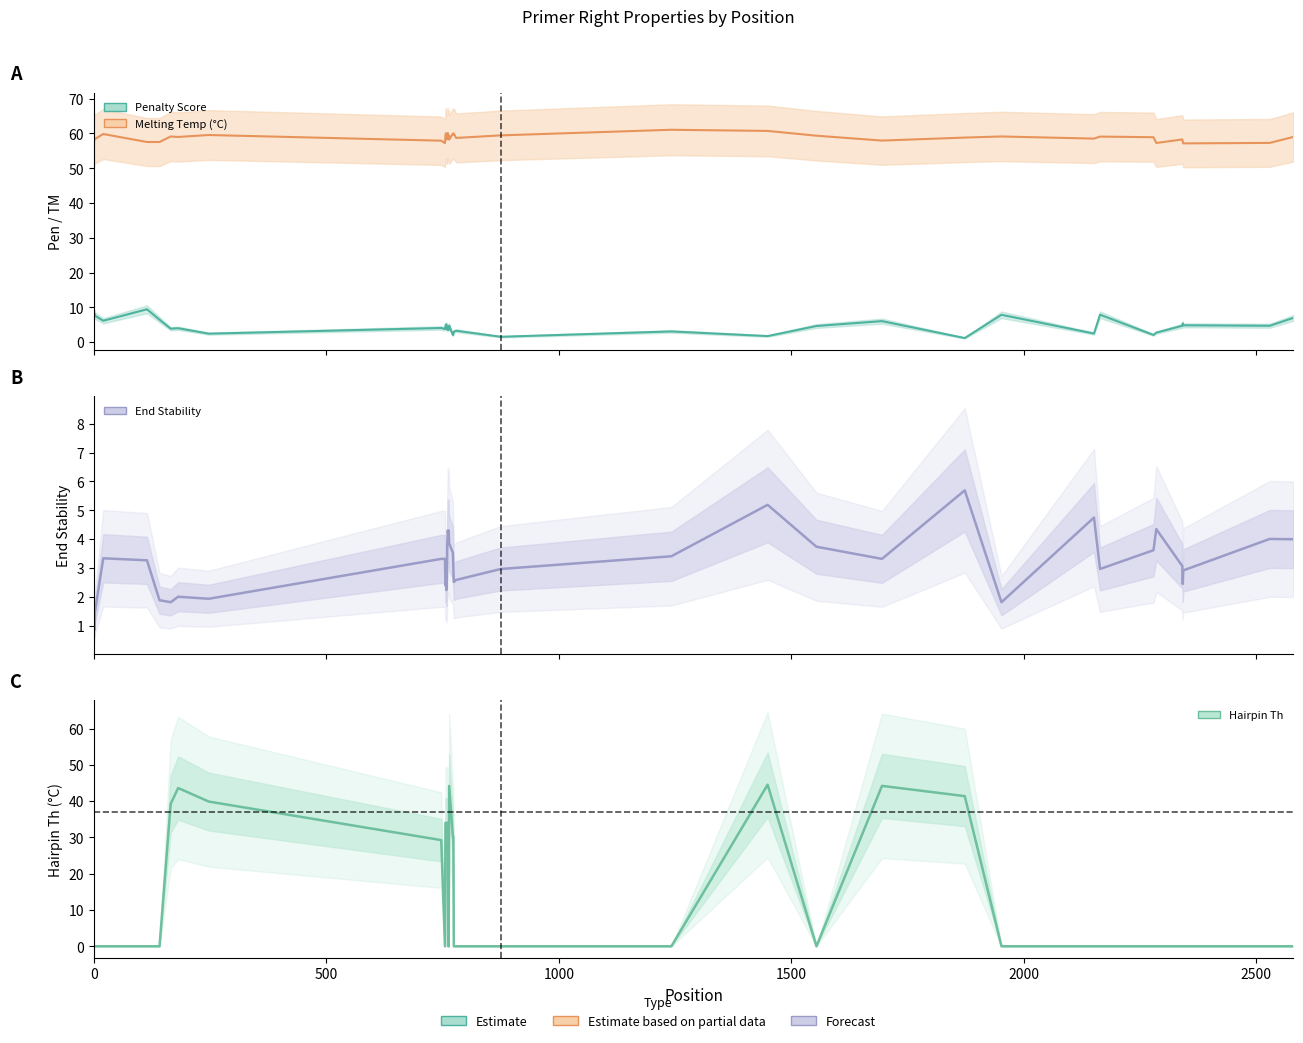

How many interior local peaks does the Hairpin Th series have?

4